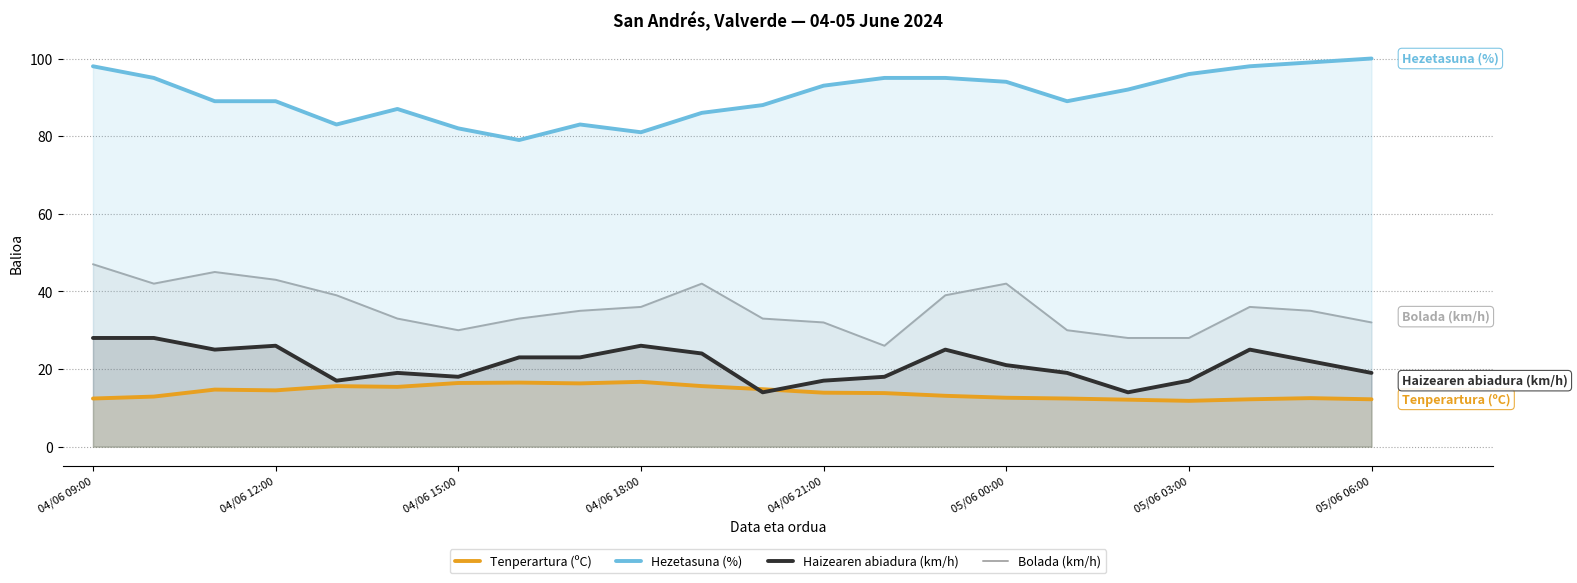

Reading left to right, what are all the values shown in this chart?

Tenperartura (ºC): 12.4	12.9	14.7	14.5	15.6	15.4	16.4	16.5	16.3	16.7	15.6	14.8	13.9	13.8	13.1	12.6	12.4	12.1	11.8	12.2	12.5	12.2
Hezetasuna (%): 98.0	95.0	89.0	89.0	83.0	87.0	82.0	79.0	83.0	81.0	86.0	88.0	93.0	95.0	95.0	94.0	89.0	92.0	96.0	98.0	99.0	100.0
Haizearen abiadura (km/h): 28.0	28.0	25.0	26.0	17.0	19.0	18.0	23.0	23.0	26.0	24.0	14.0	17.0	18.0	25.0	21.0	19.0	14.0	17.0	25.0	22.0	19.0
Bolada (km/h): 47.0	42.0	45.0	43.0	39.0	33.0	30.0	33.0	35.0	36.0	42.0	33.0	32.0	26.0	39.0	42.0	30.0	28.0	28.0	36.0	35.0	32.0